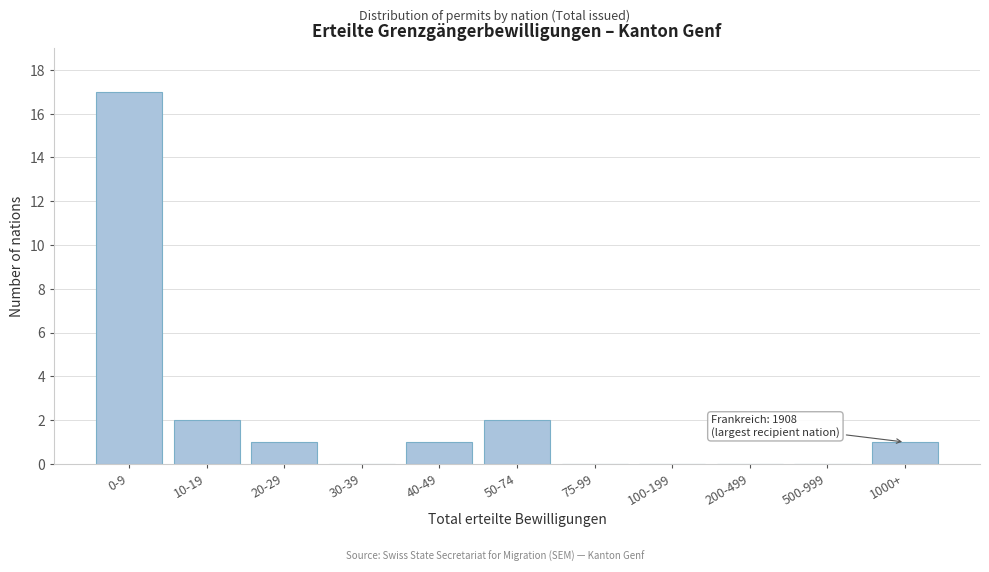

Reading left to right, list all the values displayed in this chart.

0-9=17	10-19=2	20-29=1	30-39=0	40-49=1	50-74=2	75-99=0	100-199=0	200-499=0	500-999=0	1000+=1